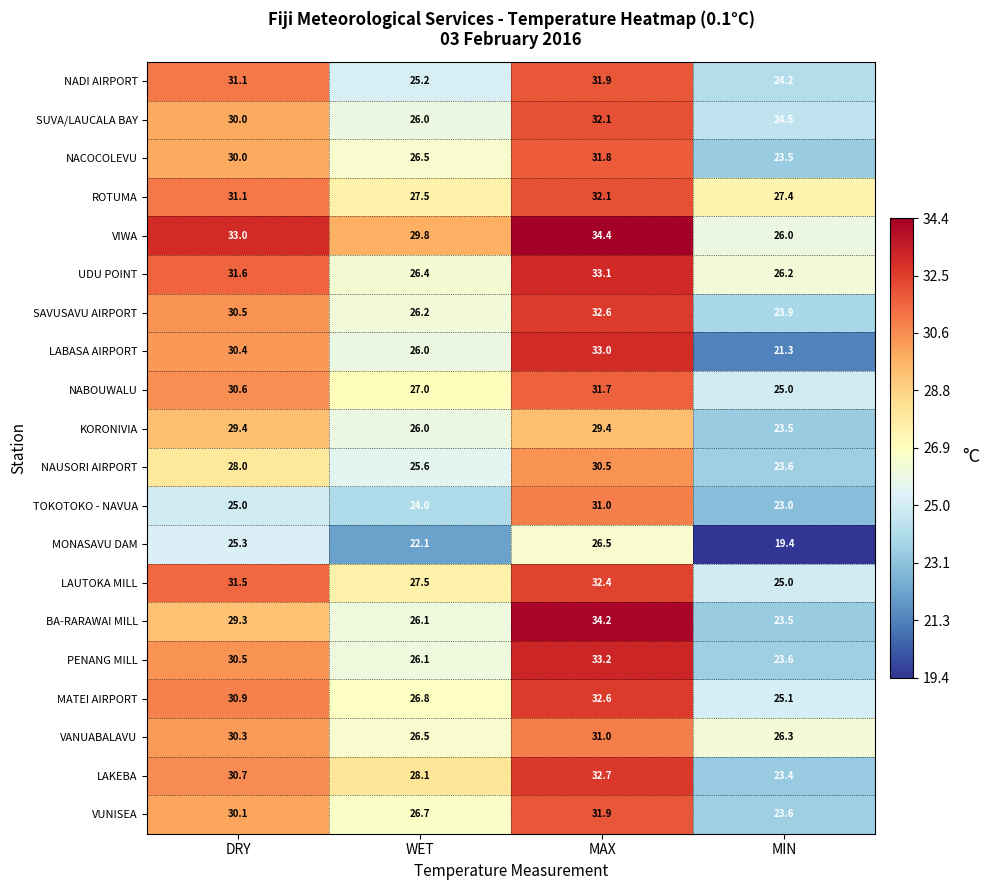

Which label corresponds to the smallest value in the chart?

MIN